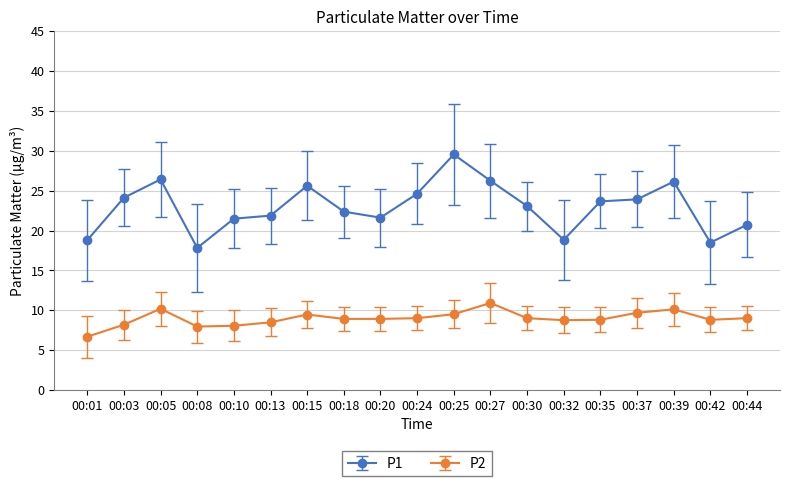

Is this an area chart (filled region under the line)?

No